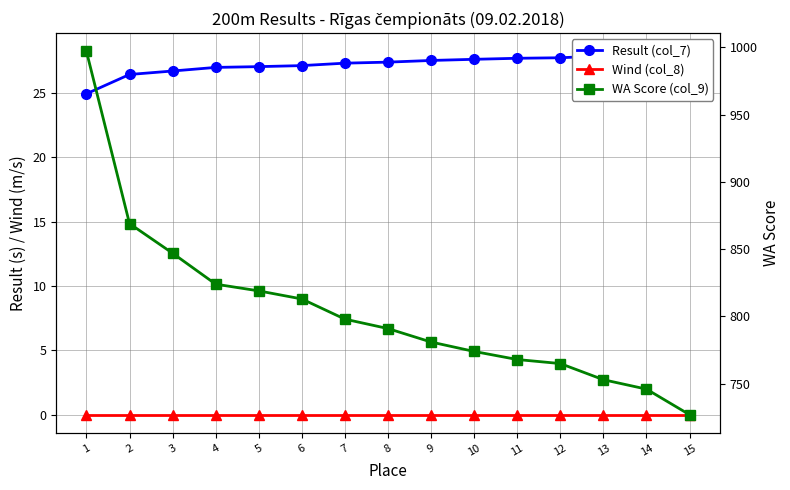

Count the number of data series in this chart.

3